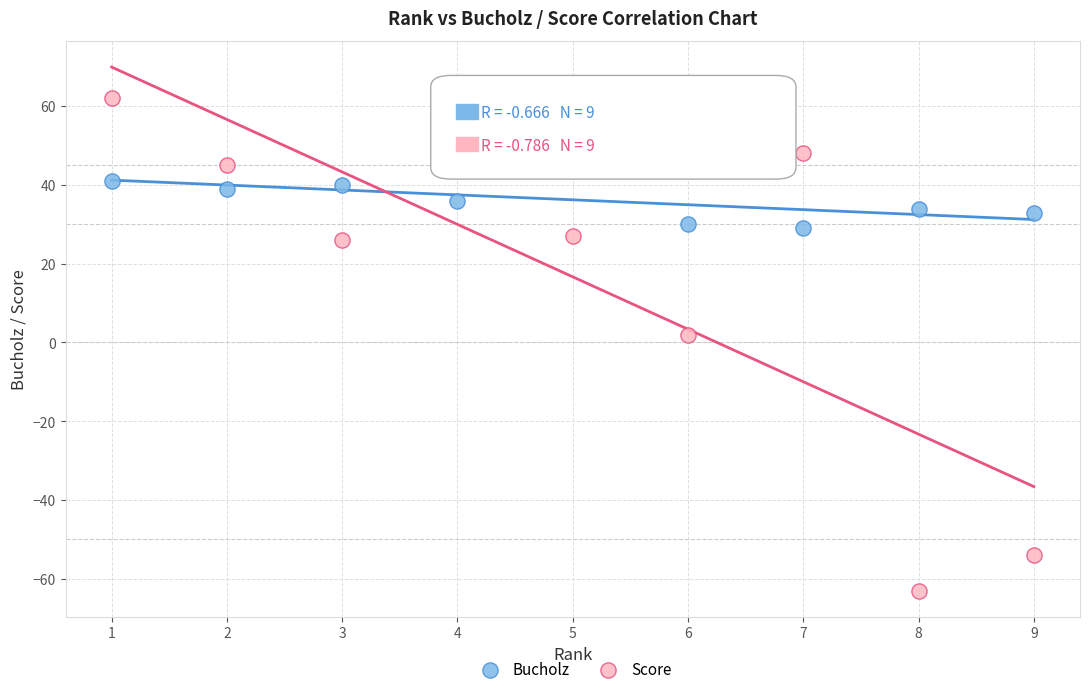

Which series reaches the maximum Y coordinate?

Score